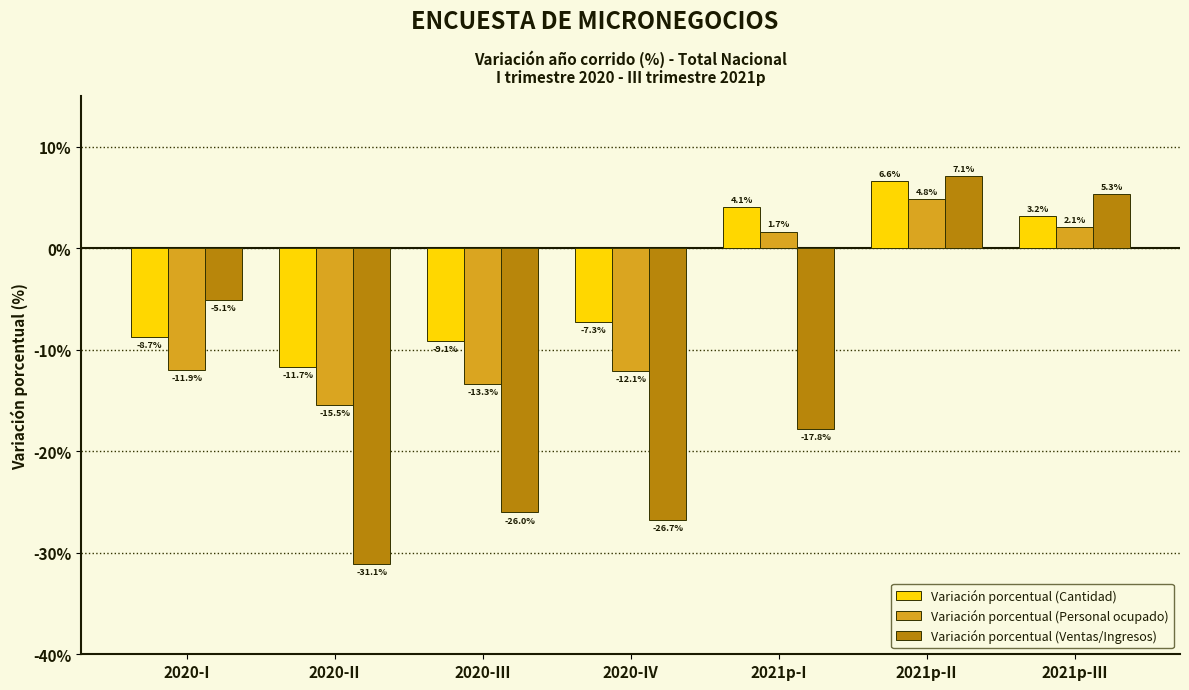

At how many categories does at least one series exceed -8?

5